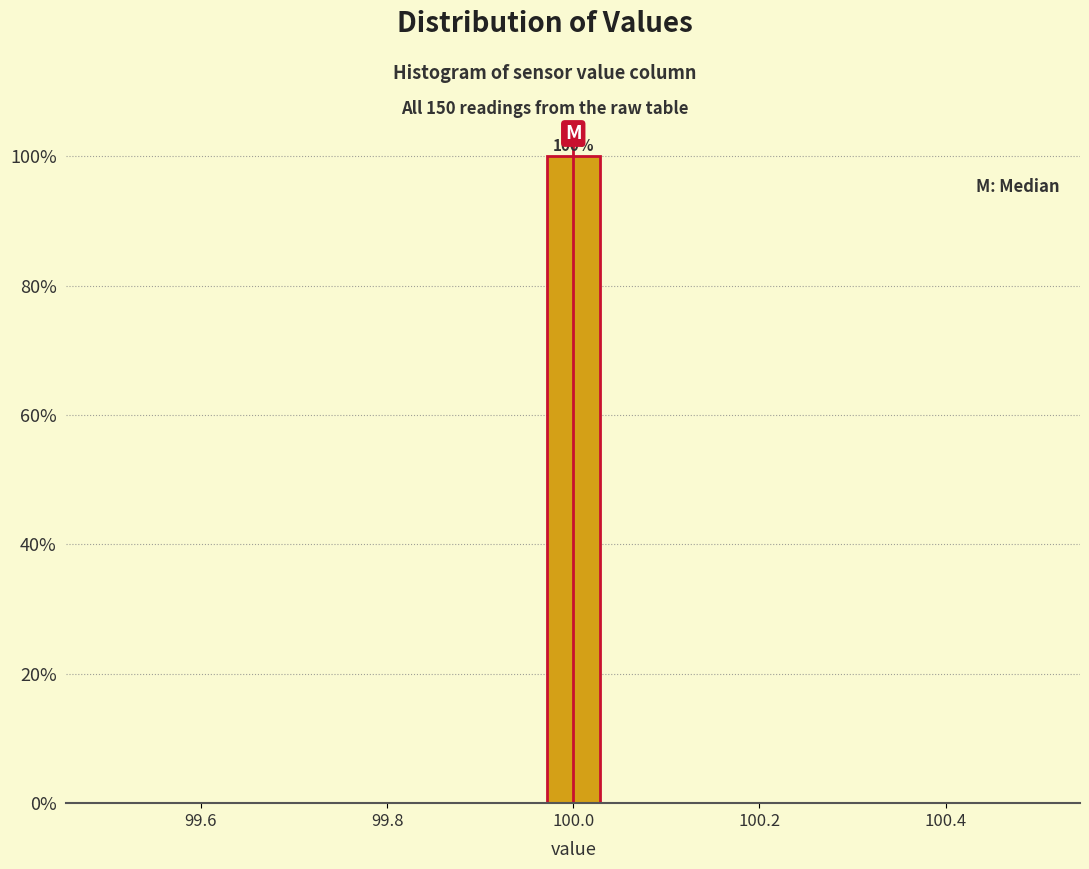

Around what value on the x-axis is the tallest bar? Give the approximate position of its centre, as read against the axis.

100.00